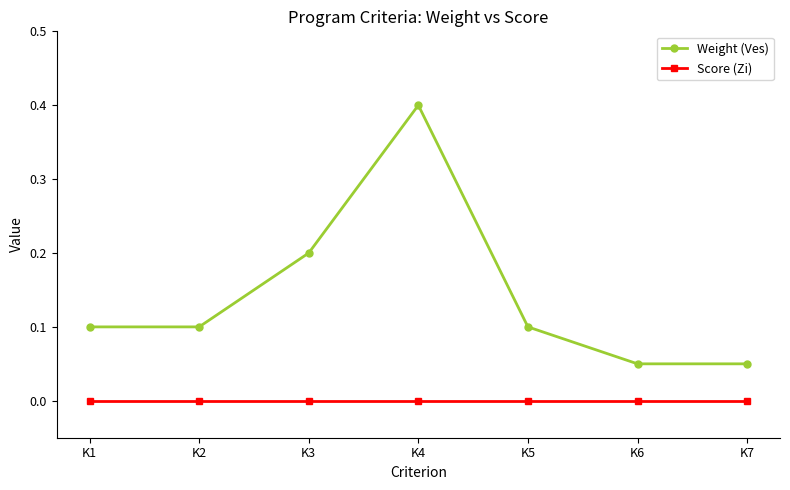

Between K2 and K4, which series saw the biggest shift?

Weight (Ves)